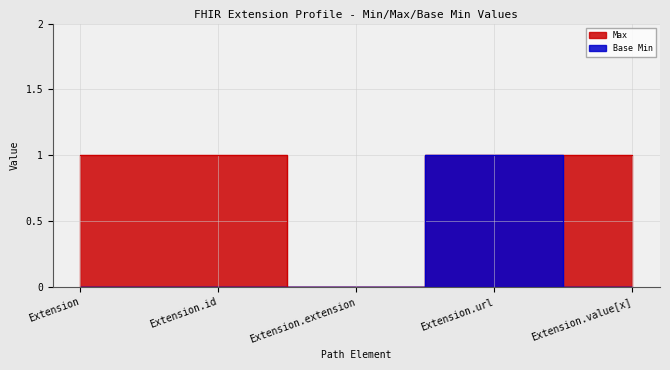

At which category is the sum across all series the highest?

Extension.url